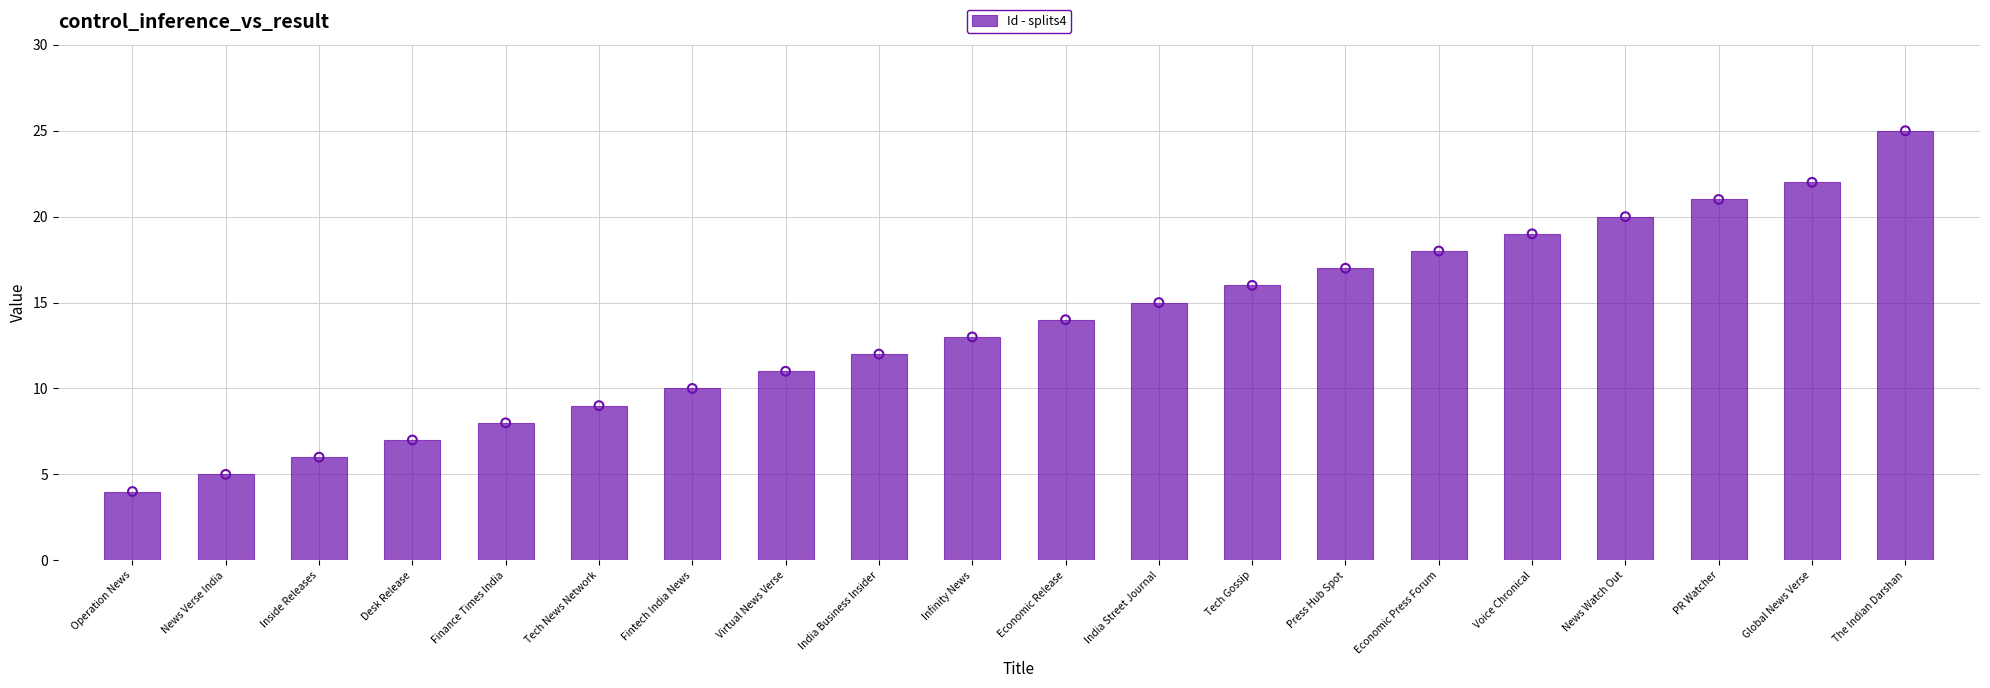

Which has a higher value, India Street Journal or Tech Gossip?

Tech Gossip